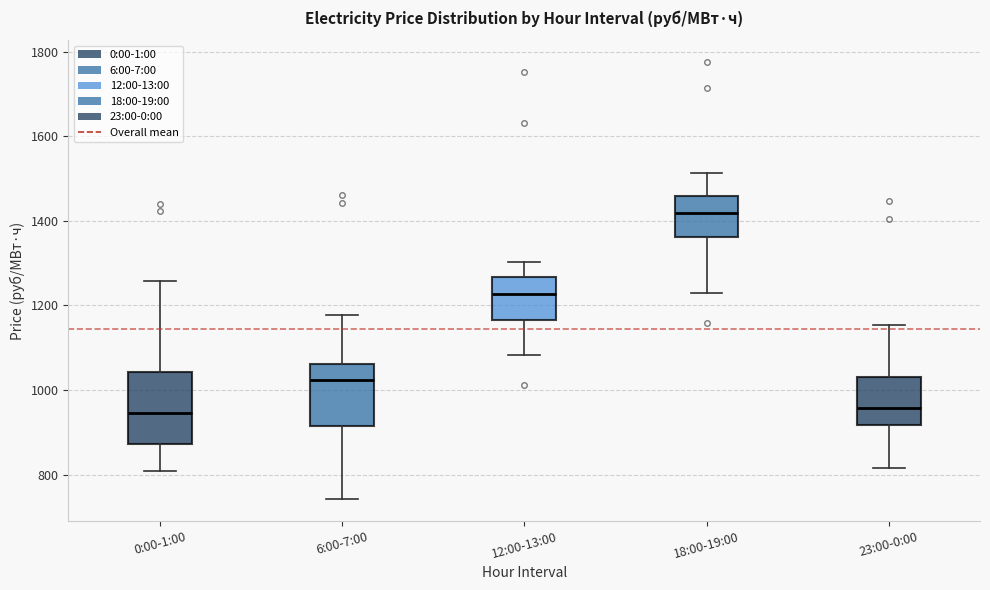

Which box is the tallest, from its lower edge to its upper edge?

0:00-1:00